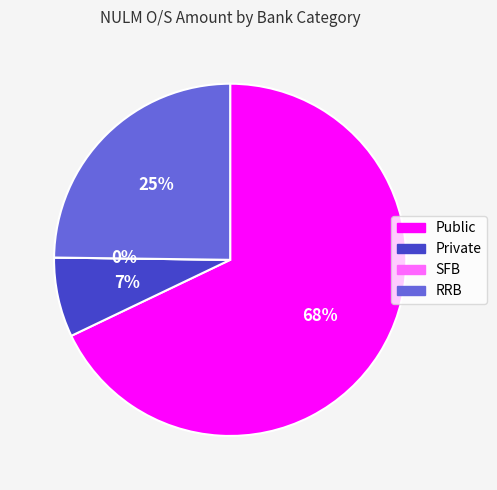

To the nearest percent, what percentage of the pie is Private?

7%